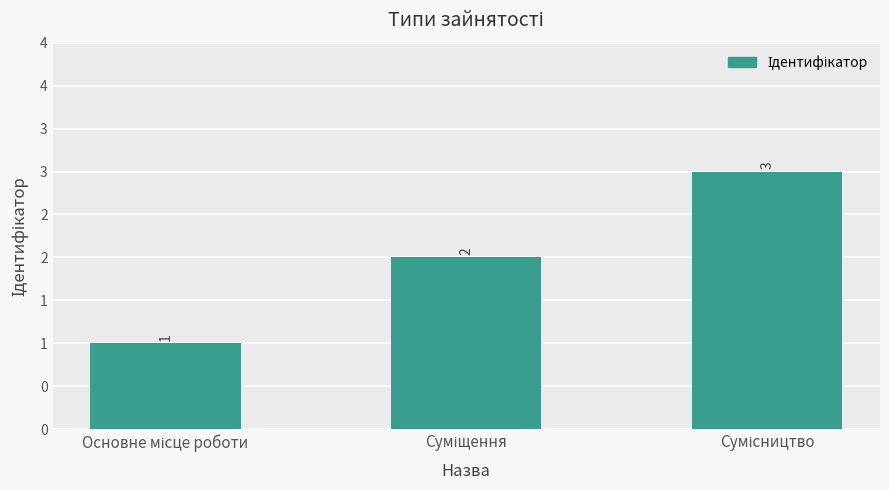

How many series are shown in this chart?

1